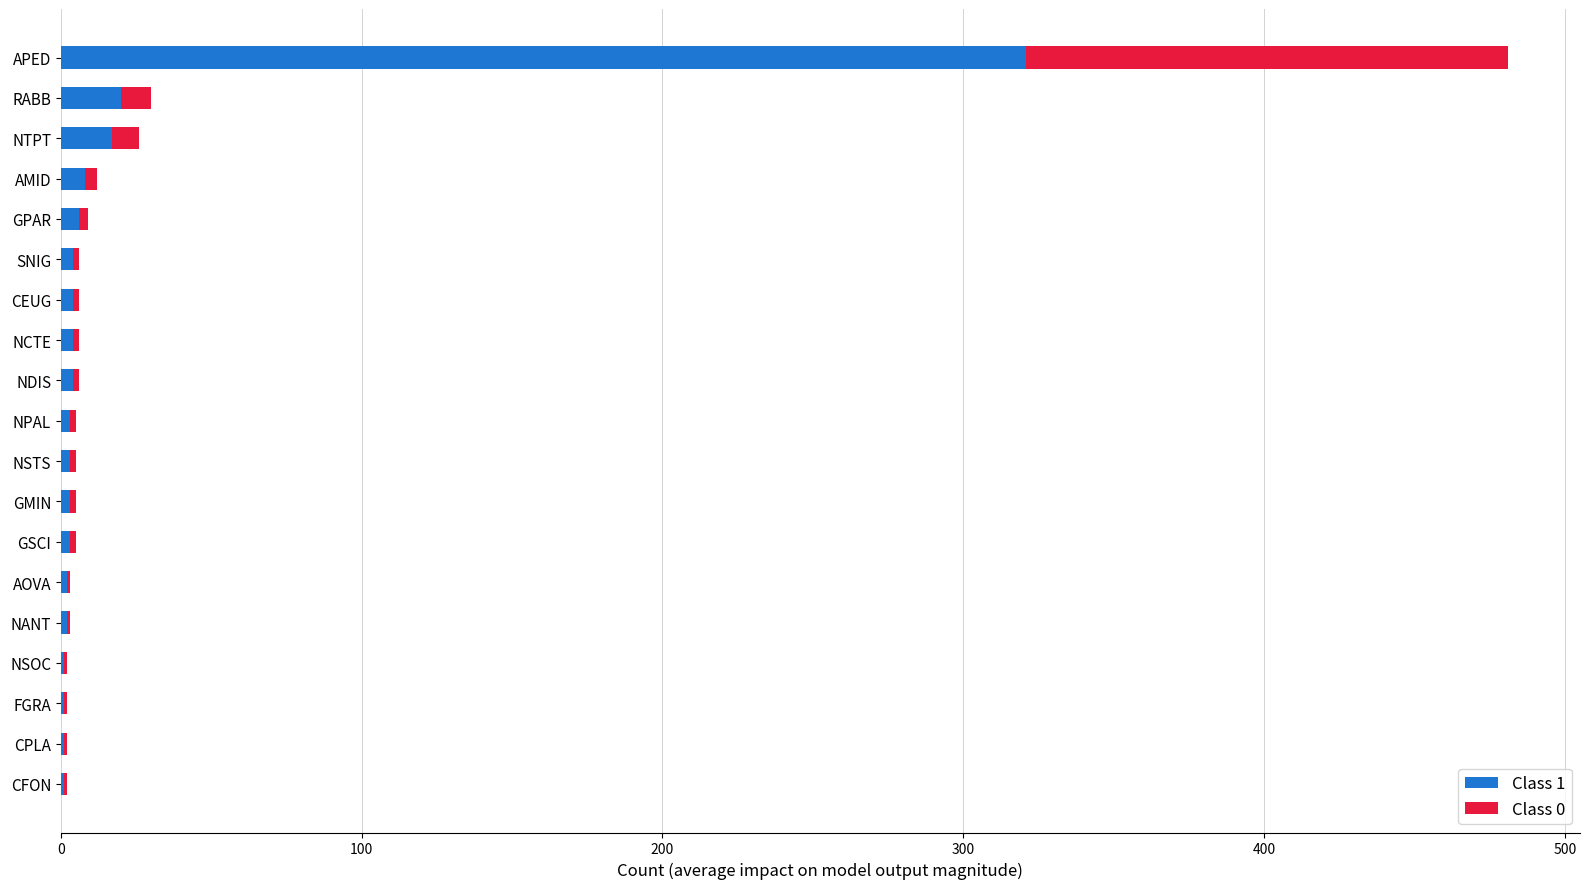

How many distinct data groups are displayed?

2